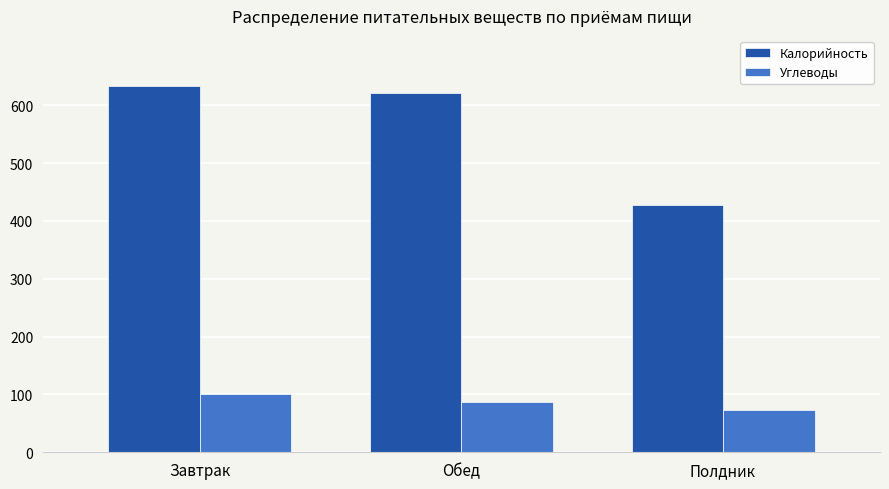

What is the sum of the Углеводы values at Завтрак and Обед?

187